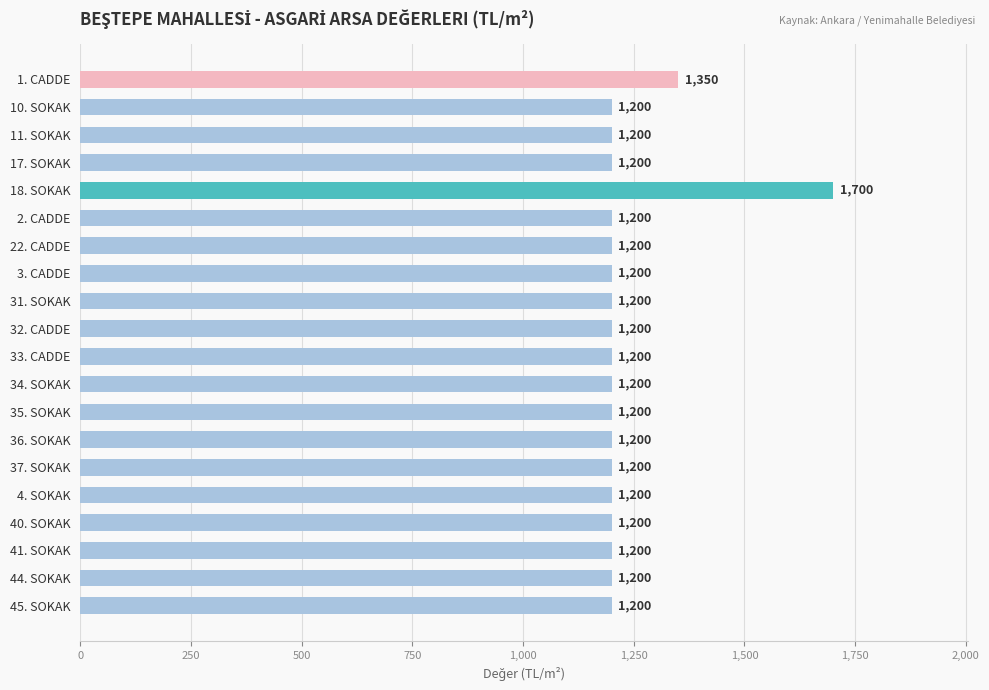

What is the value of the 5th bar from the top?

1700